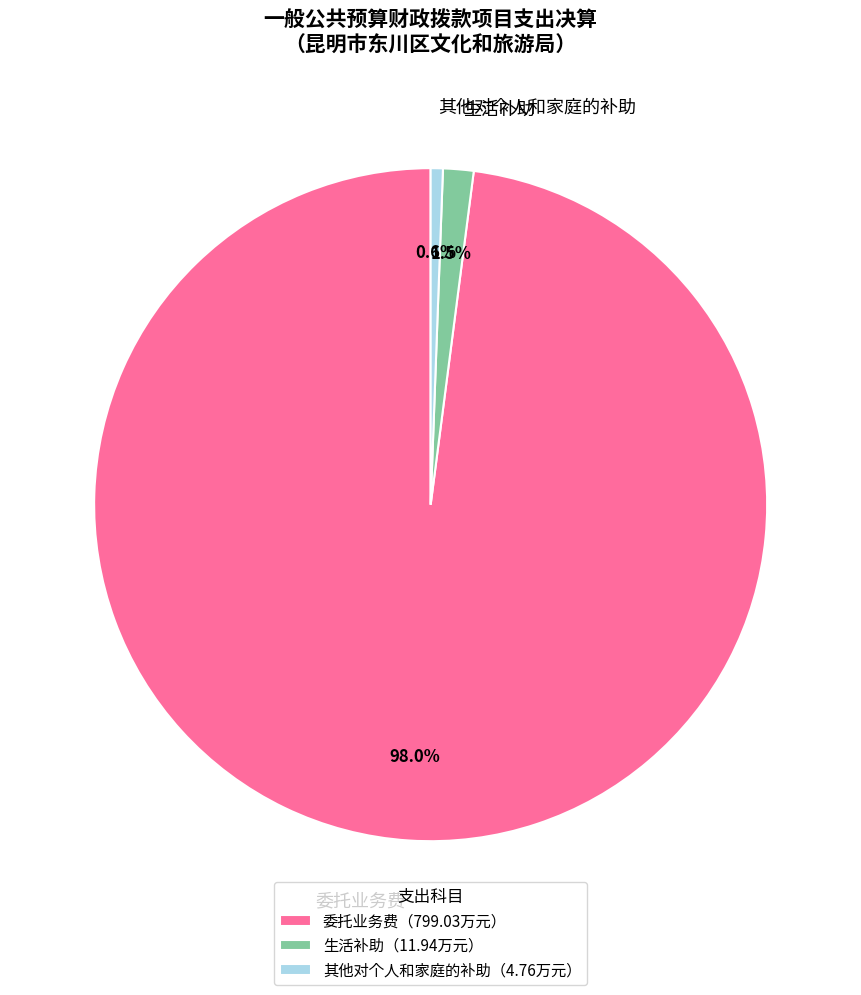

Does any single category account for the majority?

Yes